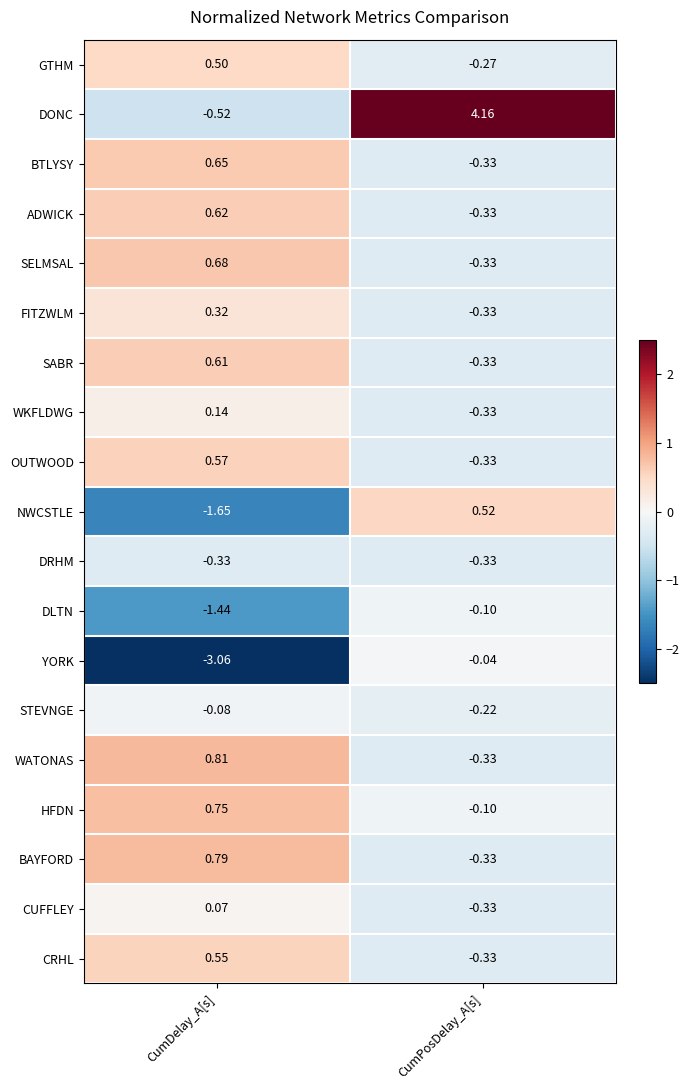

Rank the series by their maximum value, from lowest to highest.

DRHM, DLTN, STEVNGE, YORK, CUFFLEY, WKFLDWG, FITZWLM, GTHM, NWCSTLE, CRHL, OUTWOOD, SABR, ADWICK, BTLYSY, SELMSAL, HFDN, BAYFORD, WATONAS, DONC